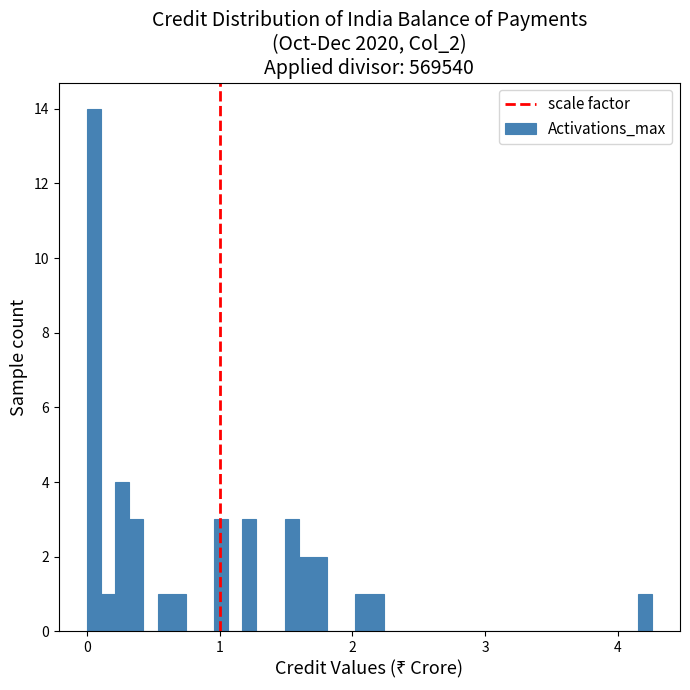

Around what value on the x-axis is the tallest bar? Give the approximate position of its centre, as read against the axis.

0.1